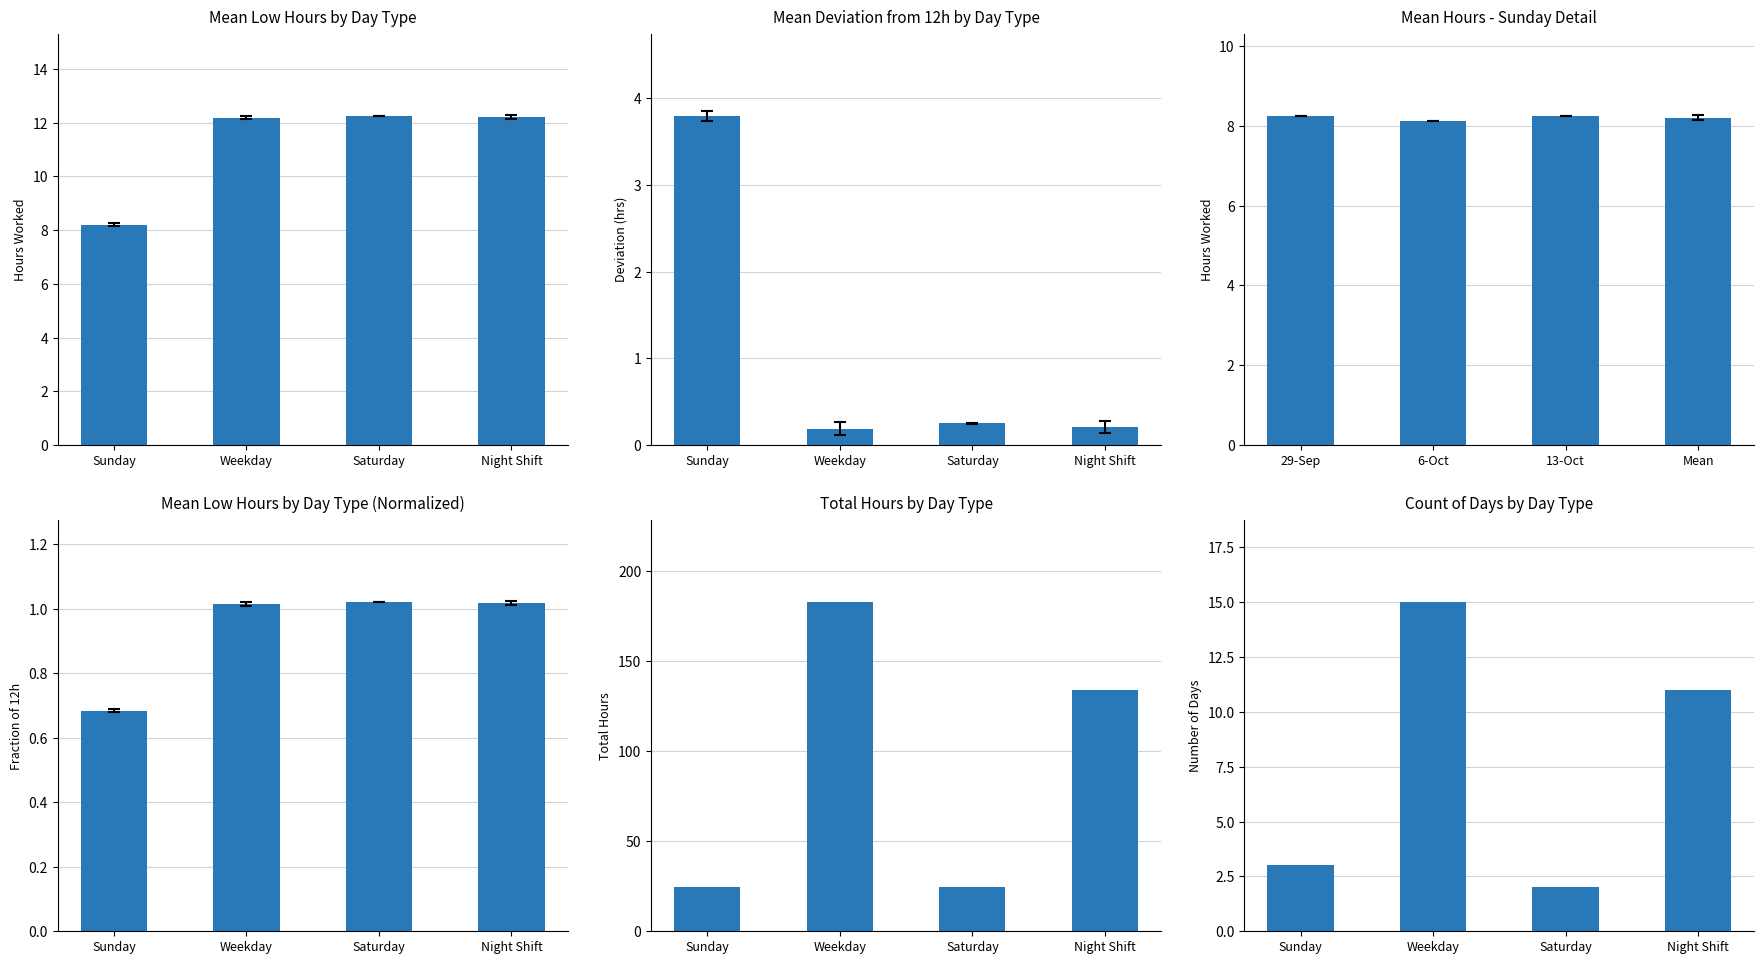

What position from the left is Weekday?

2